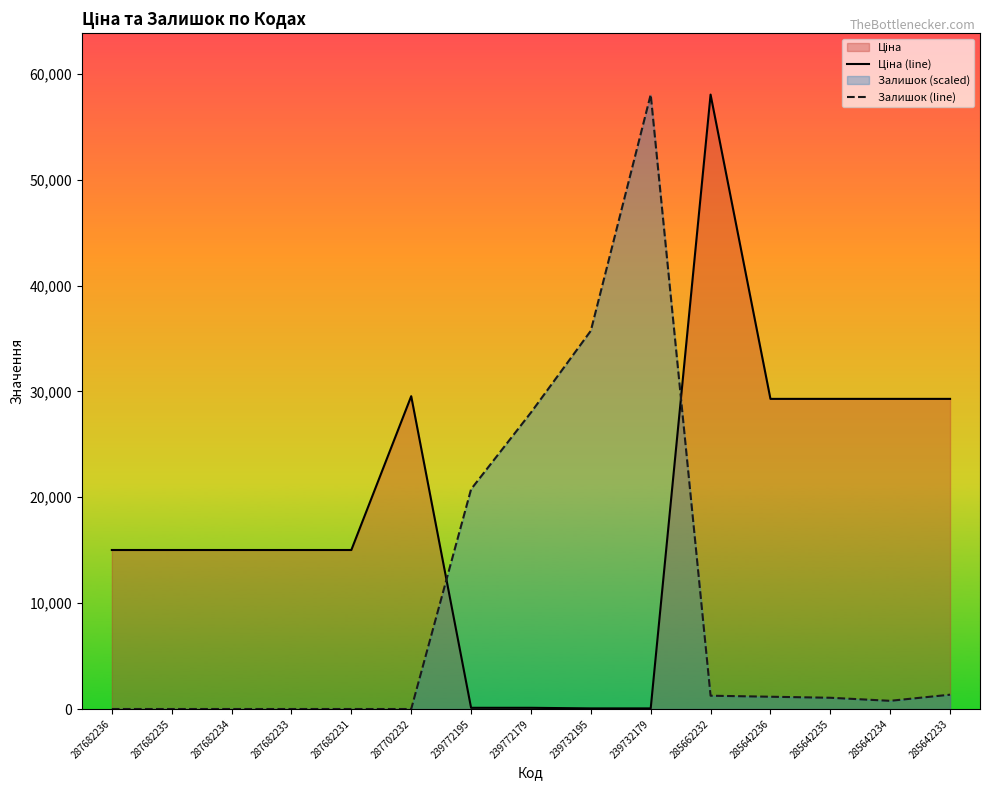

What is the total value across all series at 285642234?

30067.4